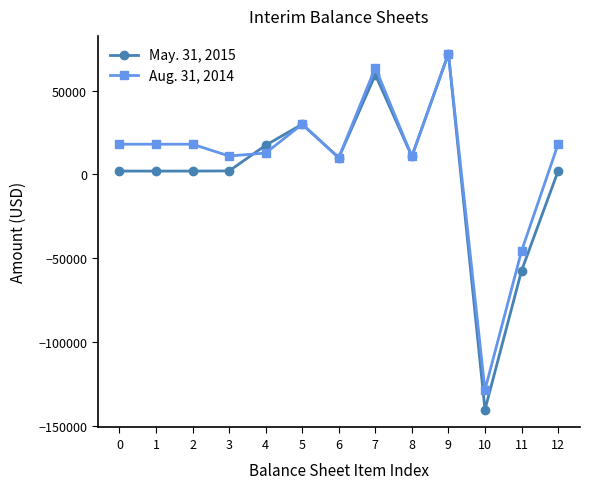

What is the difference between the maximum and second lowest values in the May. 31, 2015 series?

129615